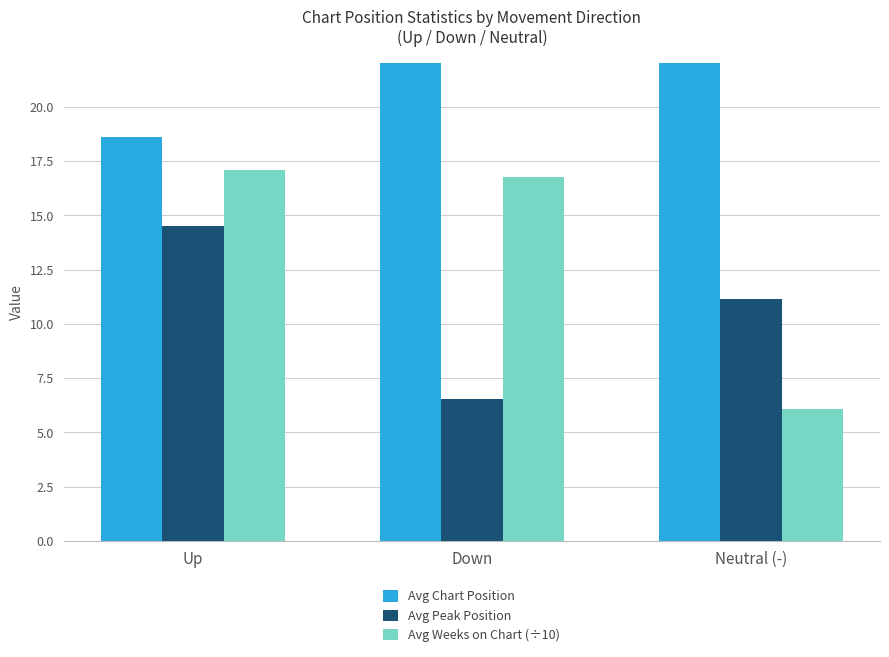

The Avg Weeks on Chart (÷10) series shows 10.7 at Neutral (-). True or false?

False